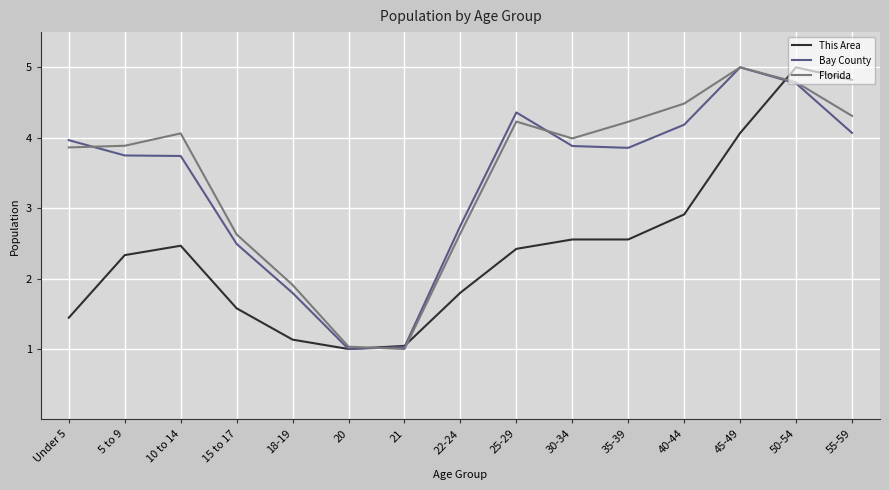

The value of Florida at 21 is 1.8. True or false?

False